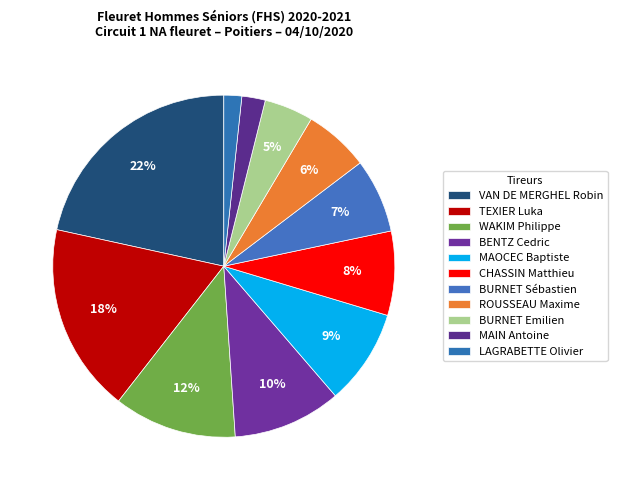

Is there any slice that represents more than half of the pie?

No